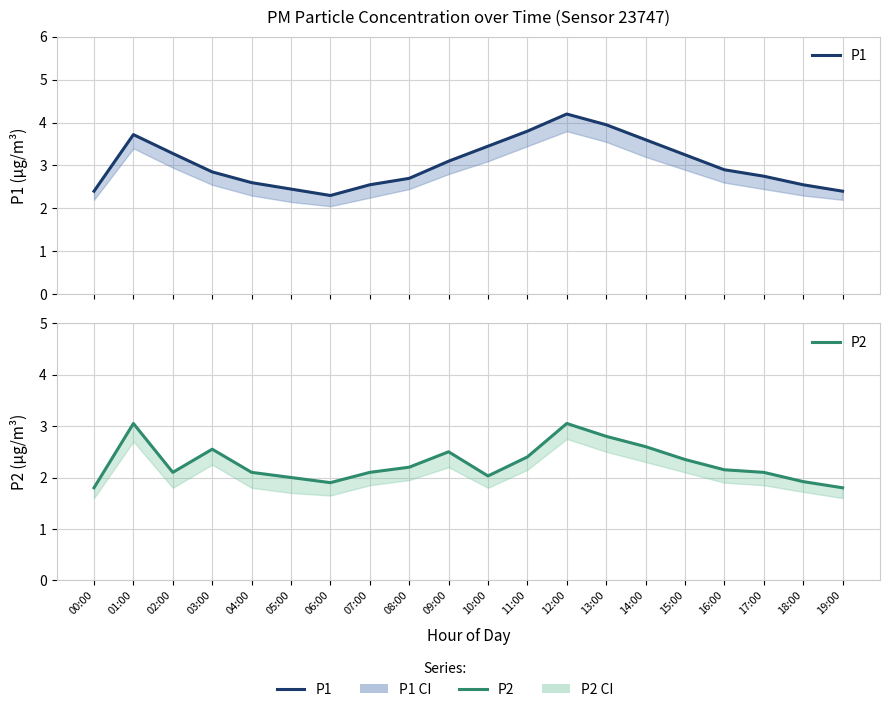

True or false: P2 has more than 1 points higher than both neighbors.

True